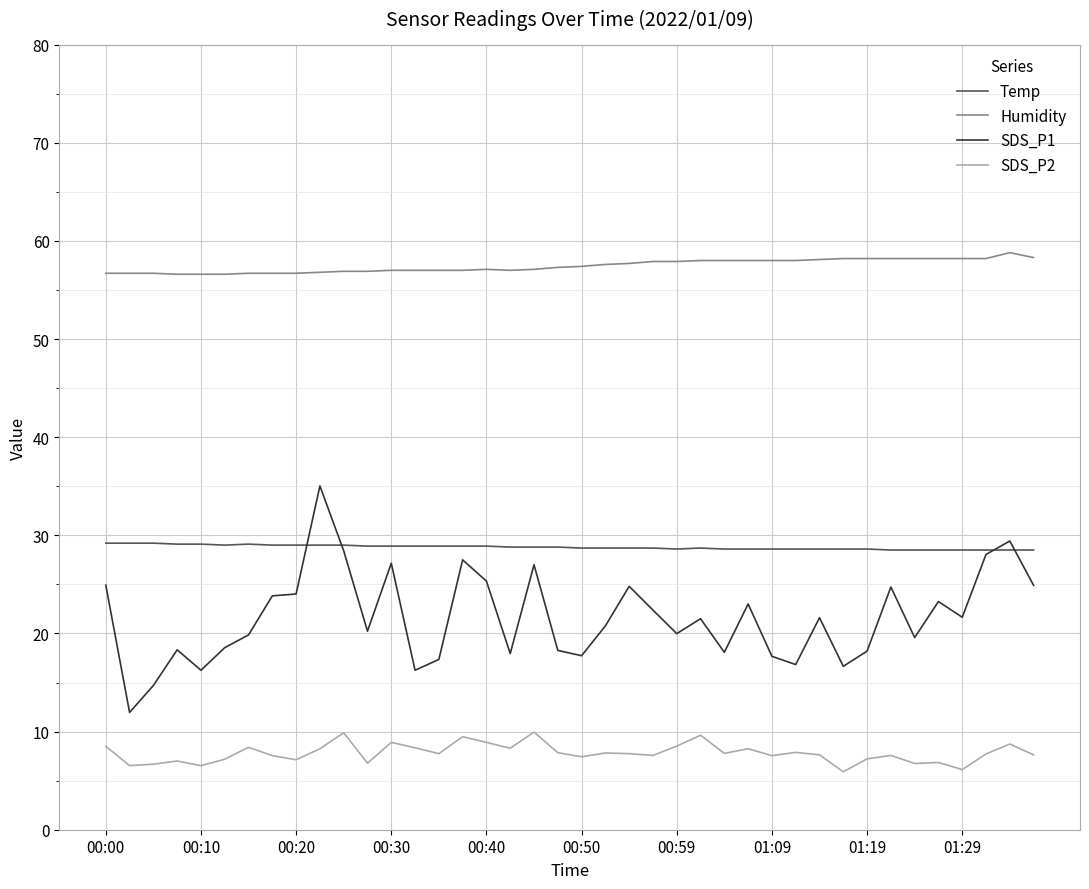

True or false: Humidity and Temp intersect in this chart.

False